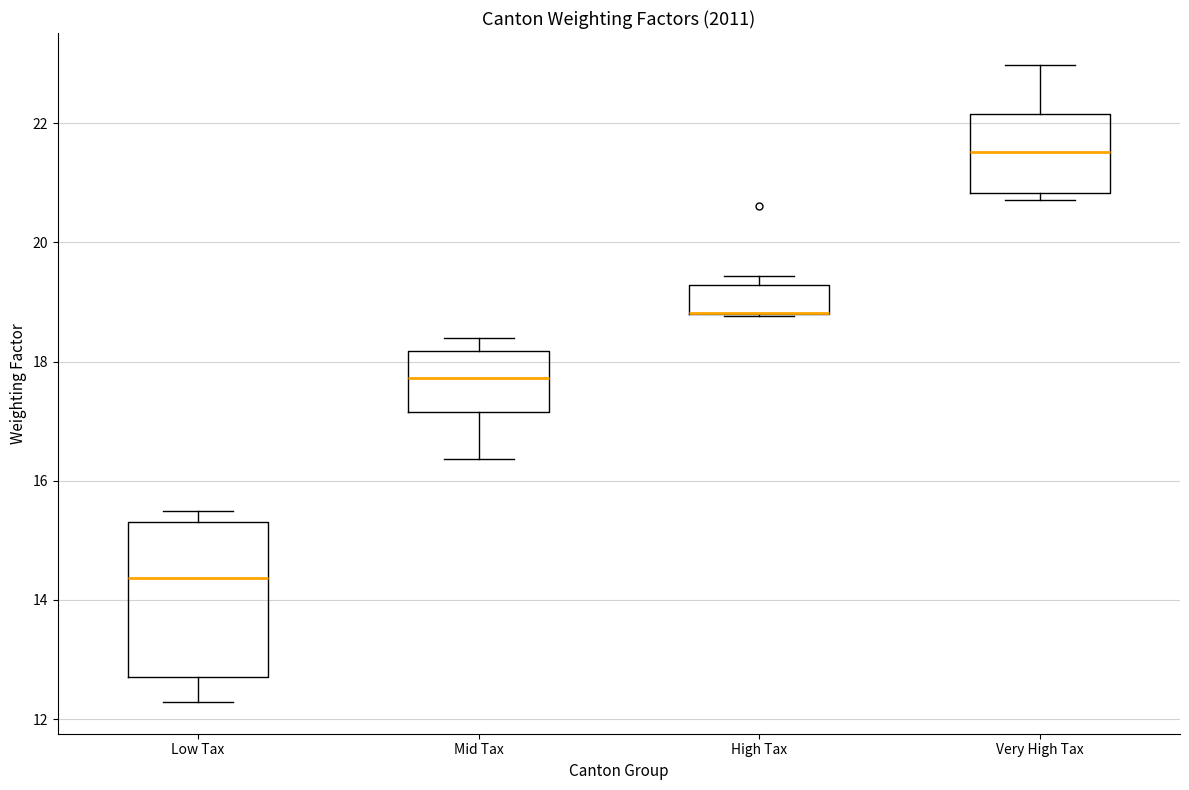

Where does the median line of the box for Low Tax sit on the y-axis? The values are not printed on the chart, so give them approximately, as read against the axis.

14.4